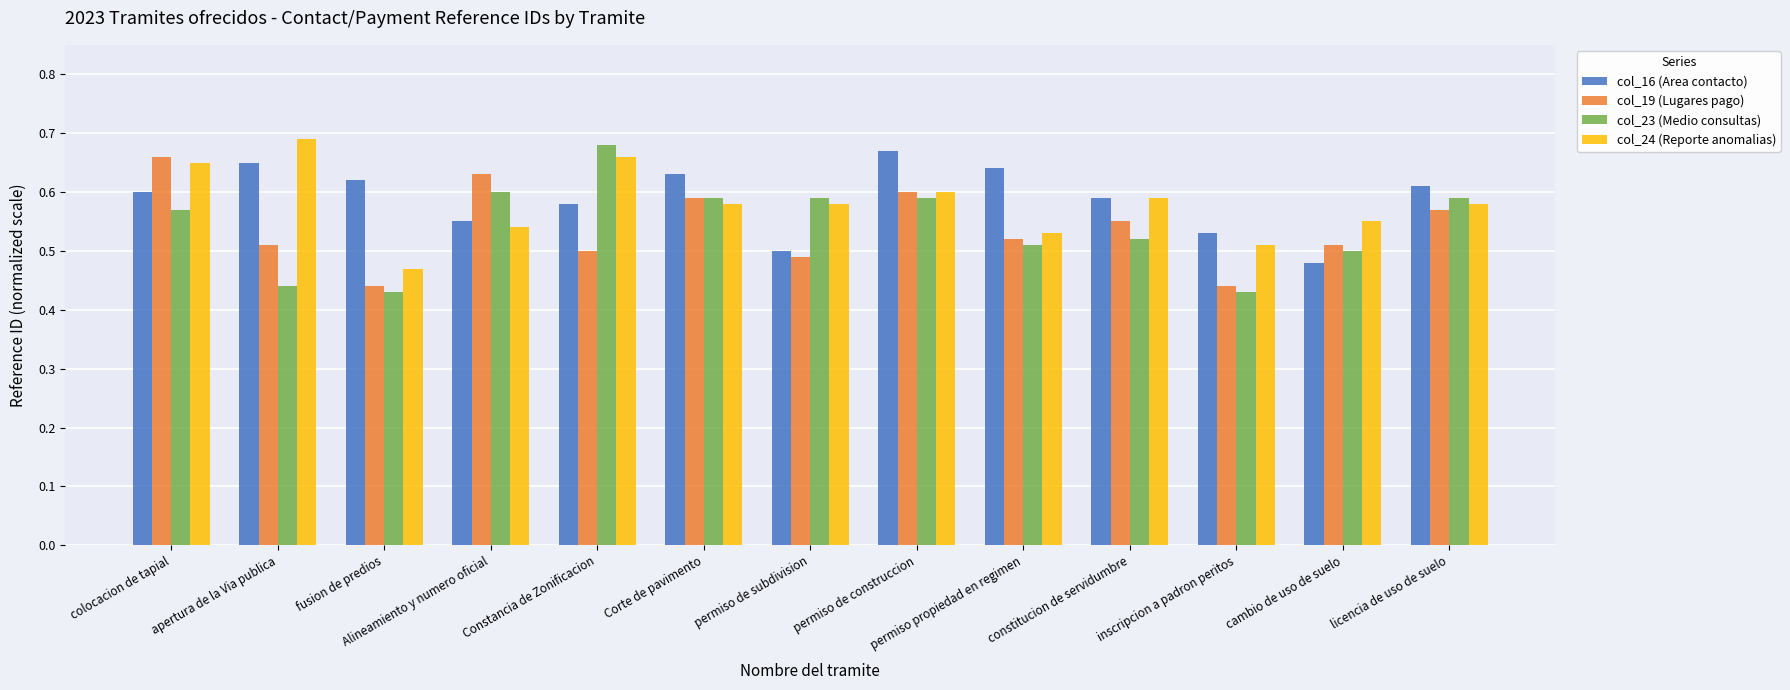

Which category has the highest value in the col_24 (Reporte anomalias) series?

apertura de la Via publica